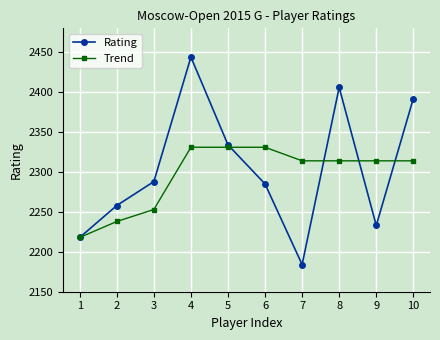

The Trend series shows 2331 at 4. True or false?

True